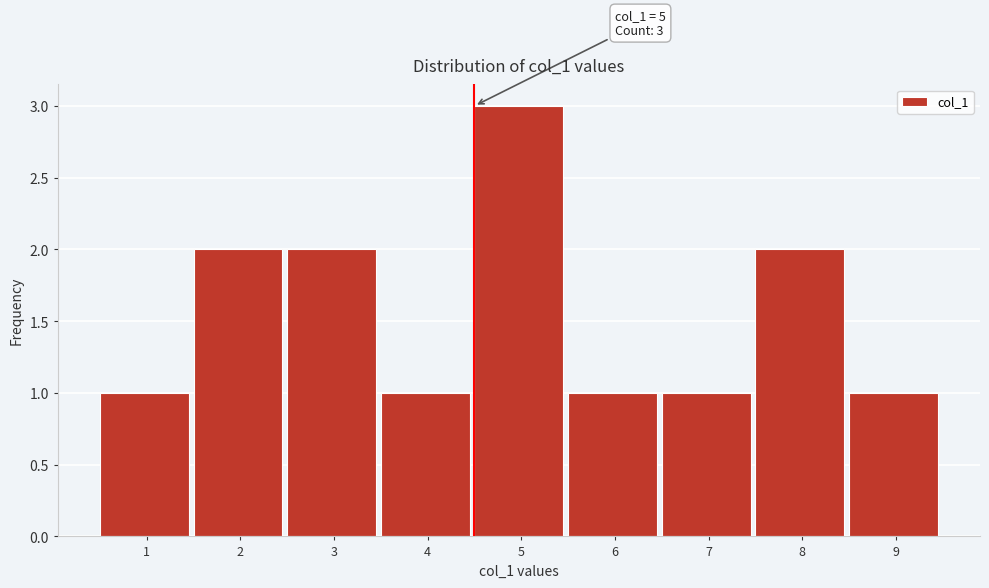

Reading left to right, what are all the values shown in this chart?

1	2	2	1	3	1	1	2	1